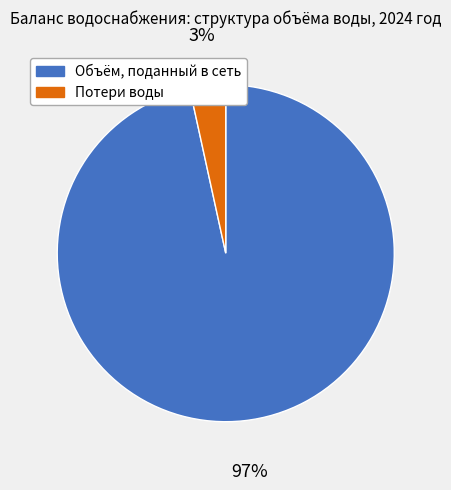

To the nearest percent, what is the average slice percentage?

50%